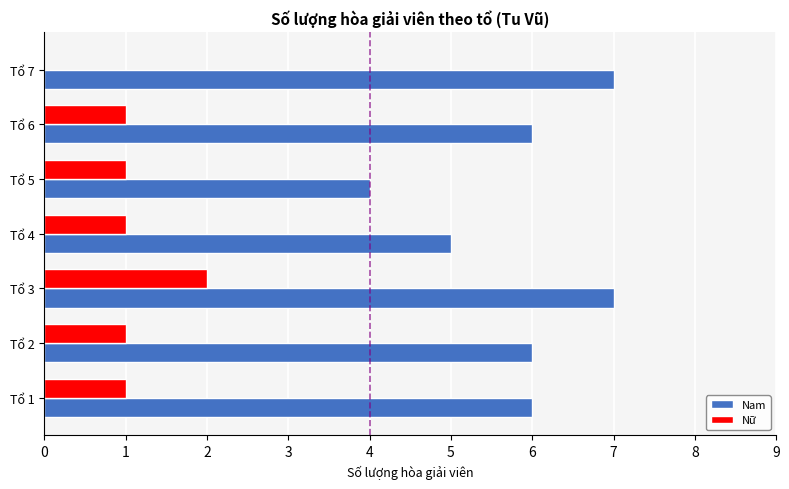

What is the highest value of the Nam series?

7